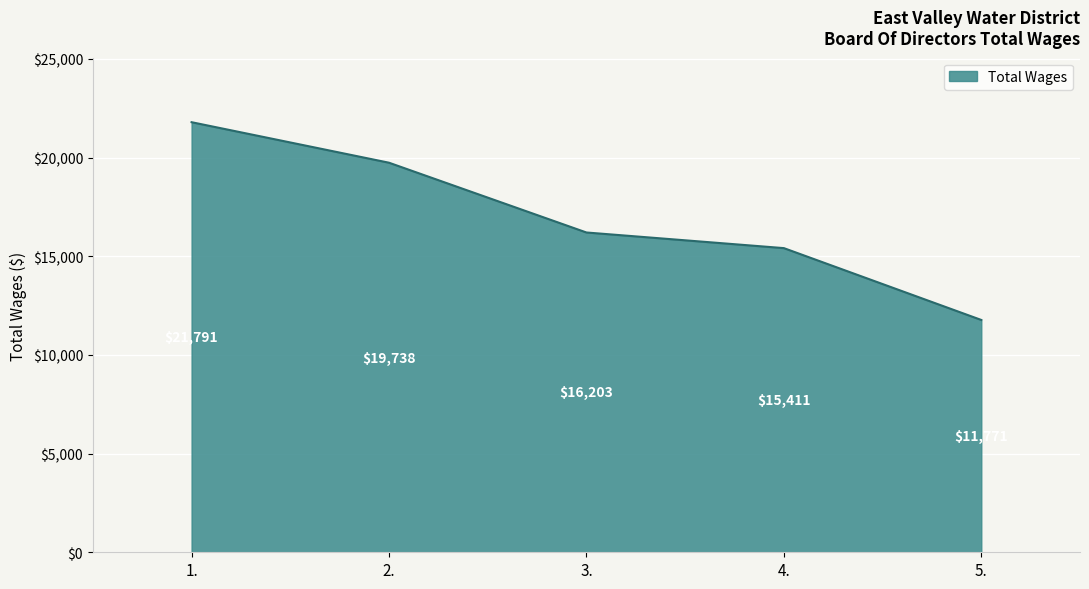

Read the value at 4..

15411